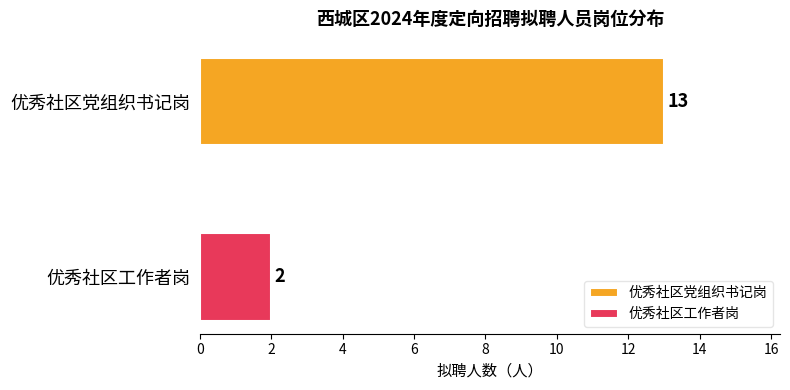

Which series has the largest range (max minus min)?

优秀社区党组织书记岗